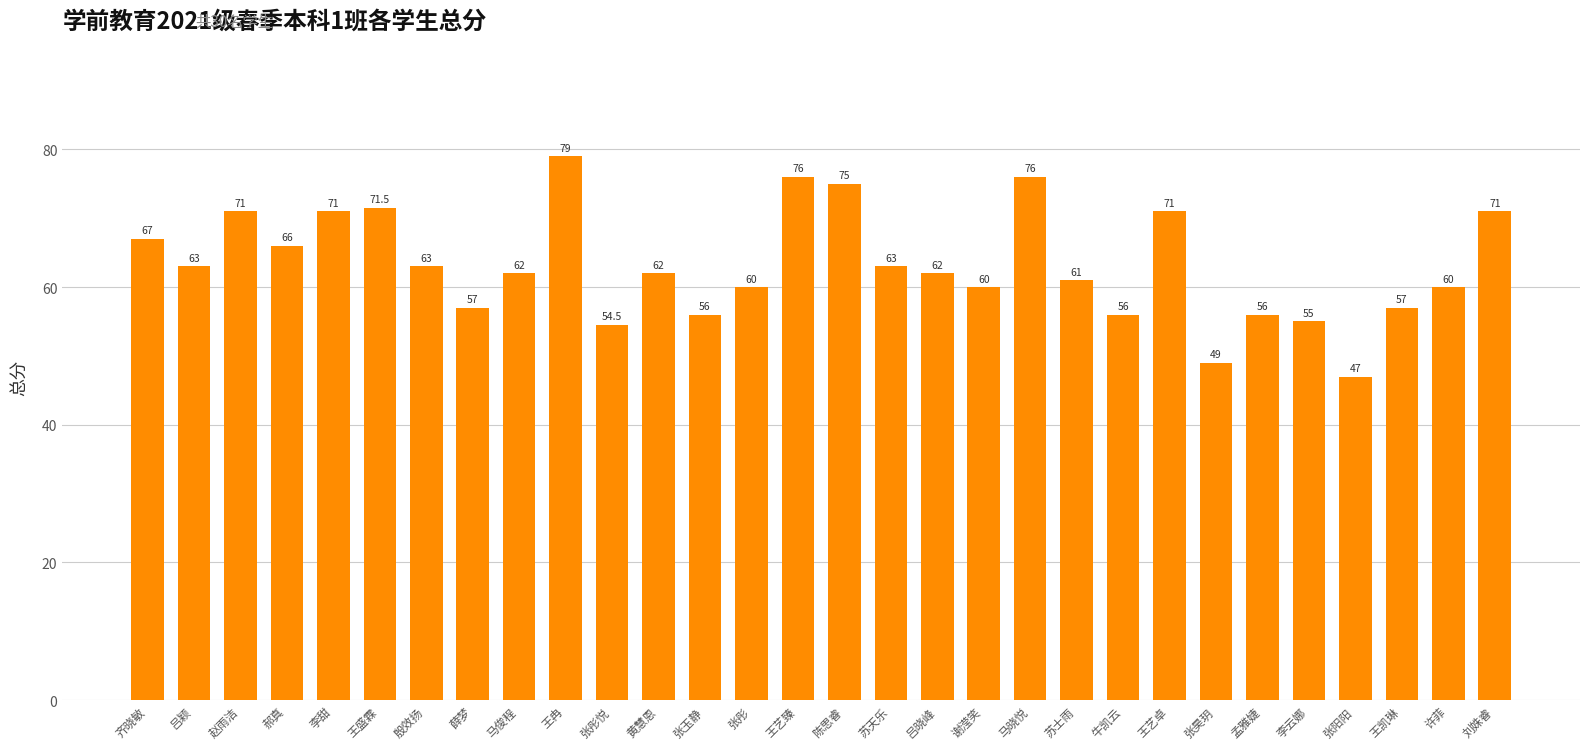

What is the maximum value shown in the chart?

79.0